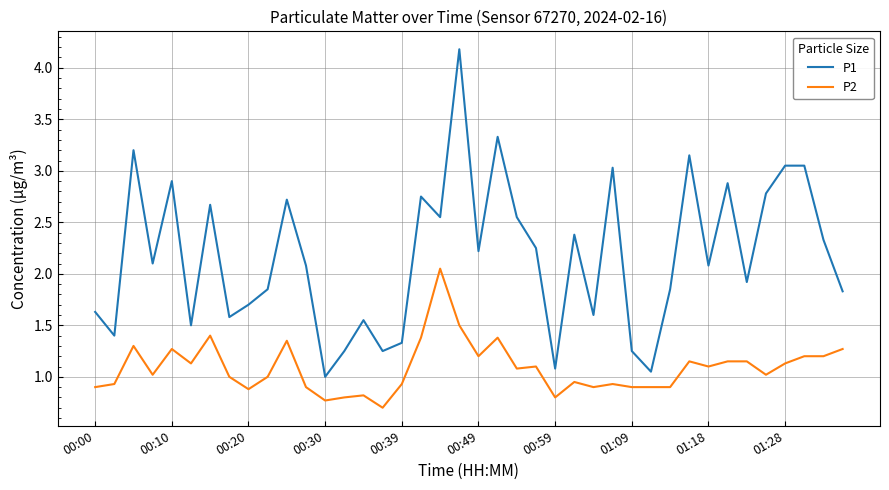

Which series has the largest total across all categories?

P1